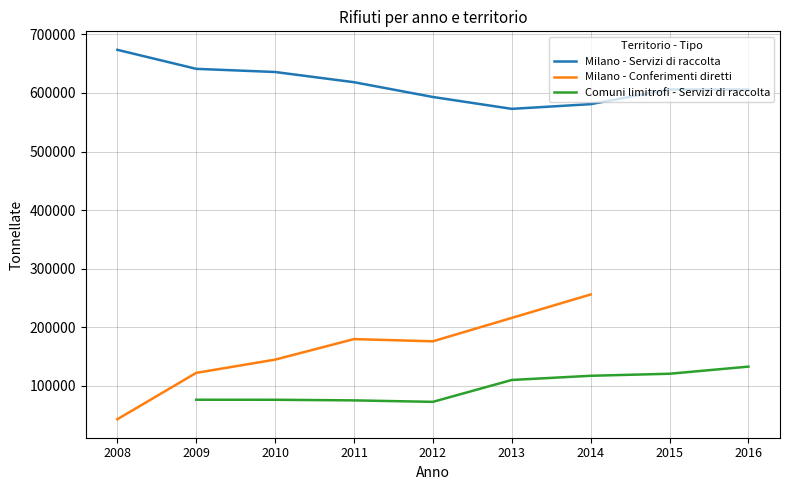

What is the difference between the second highest and minimum values in the Comuni limitrofi - Servizi di raccolta series?

47957.0